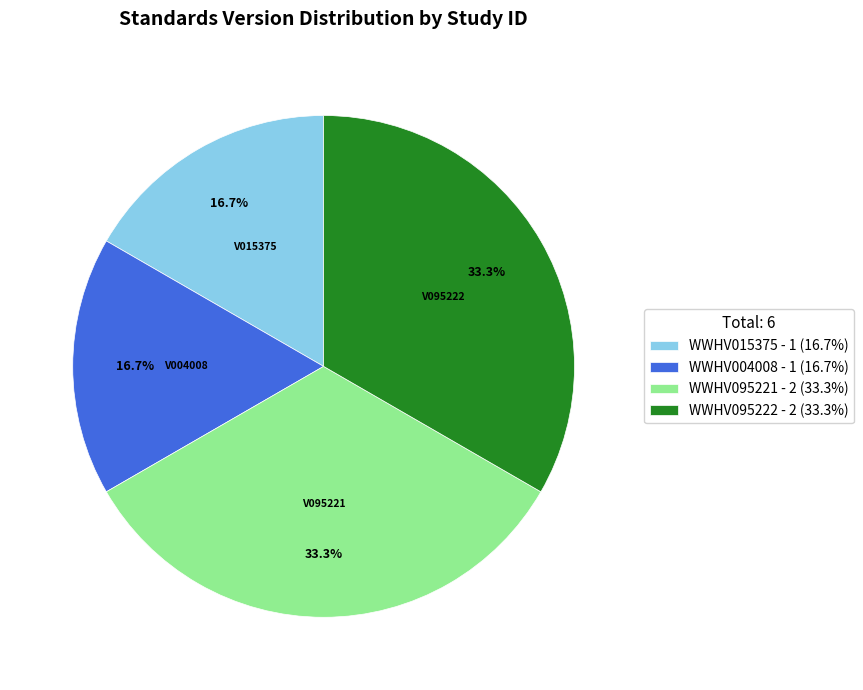

Does any single category account for the majority?

No